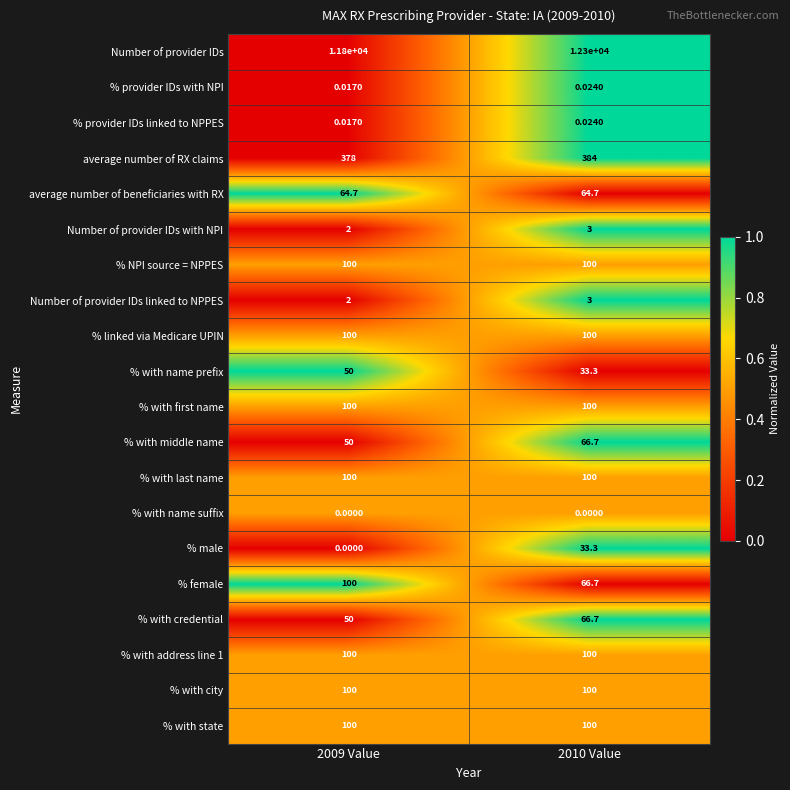

Is the value of Number of provider IDs linked to NPPES at 2010 Value greater than the value of % with city at 2010 Value?

No